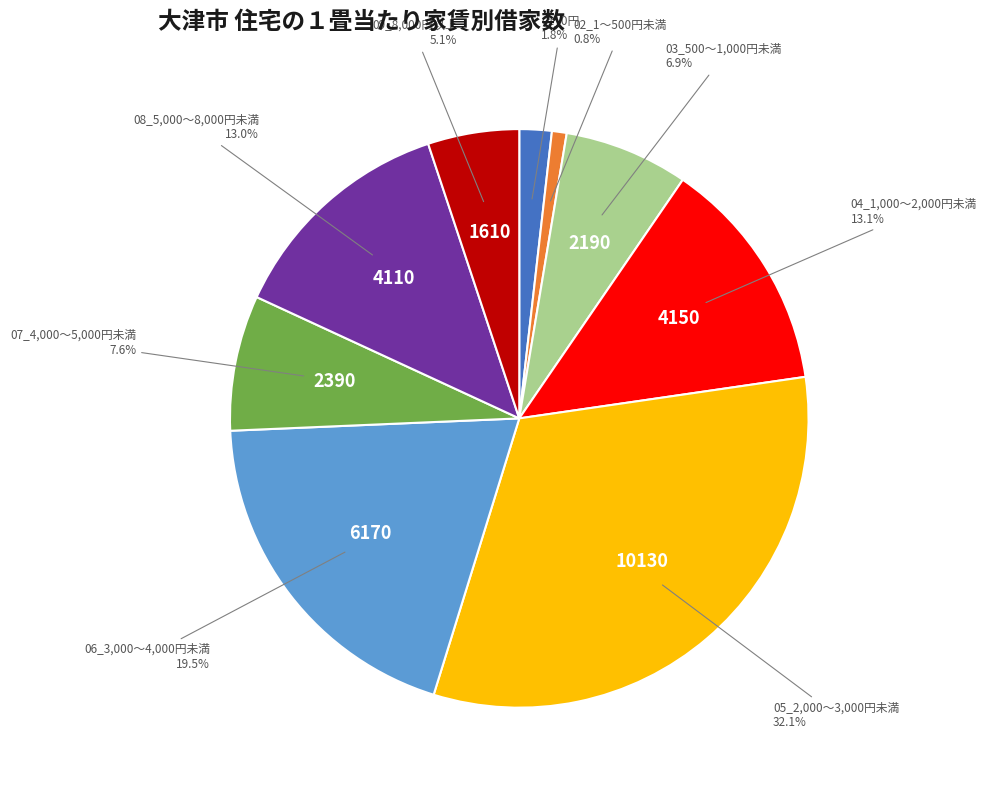

Between 08_5,000～8,000円未満 and 05_2,000～3,000円未満, which is larger?

05_2,000～3,000円未満